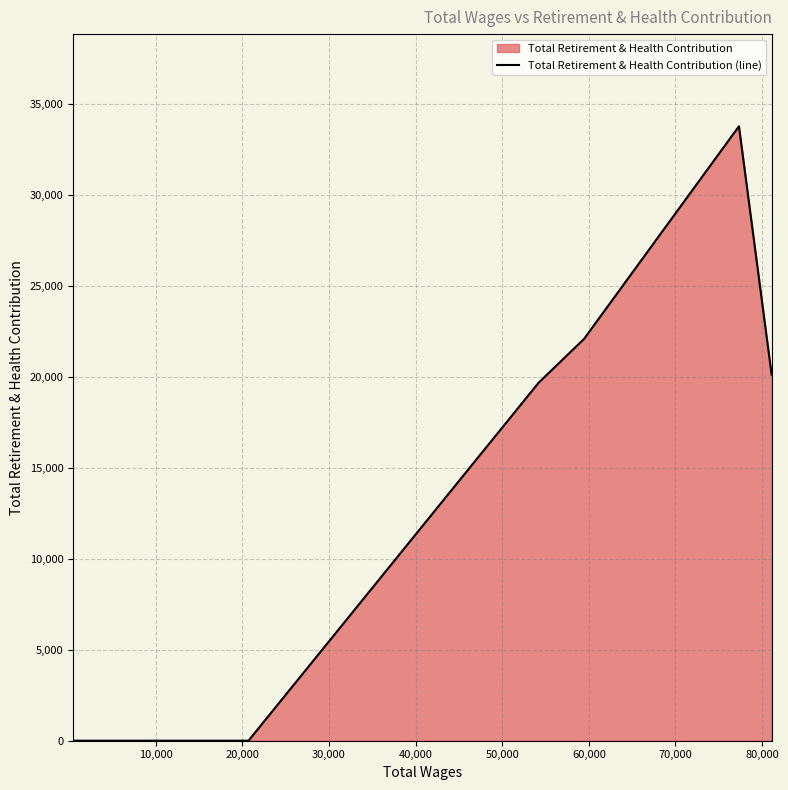

What is the difference between the maximum and second lowest values?

33751